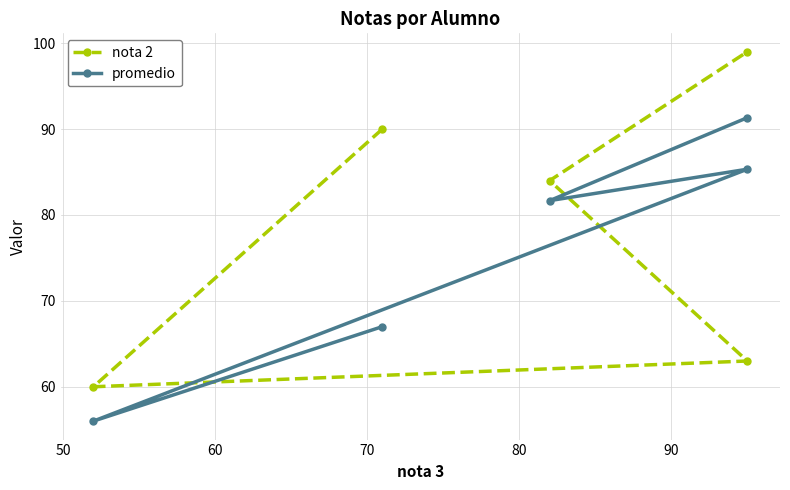

Is it true that promedio equals 31.8 at 50?

False